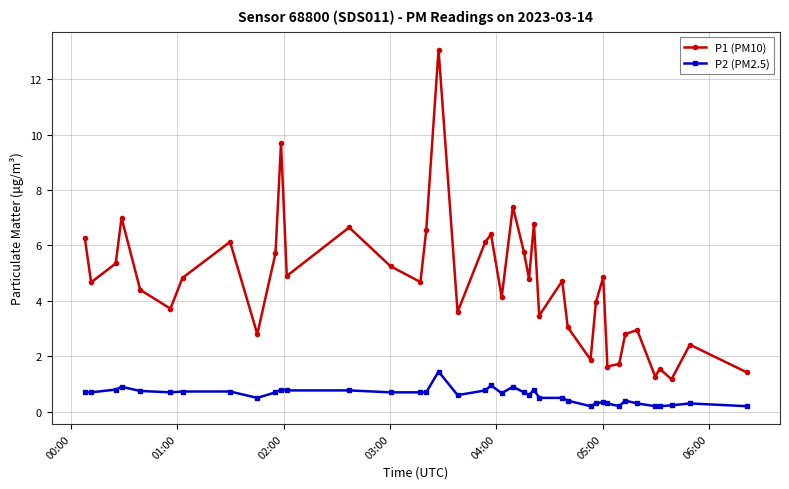

How many series are shown in this chart?

2